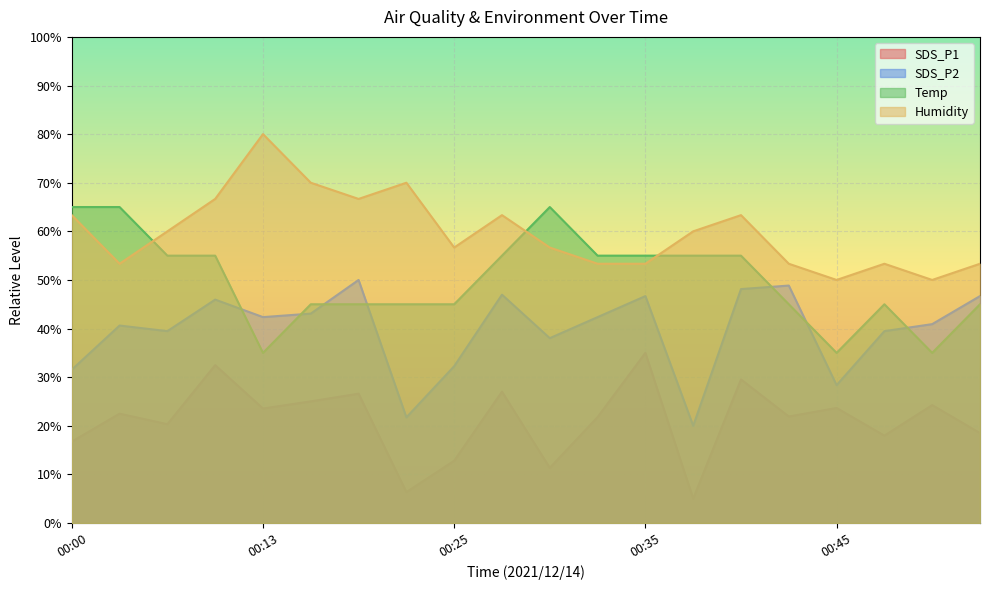

True or false: SDS_P2 has a value of 41.6 at 00:00.

False